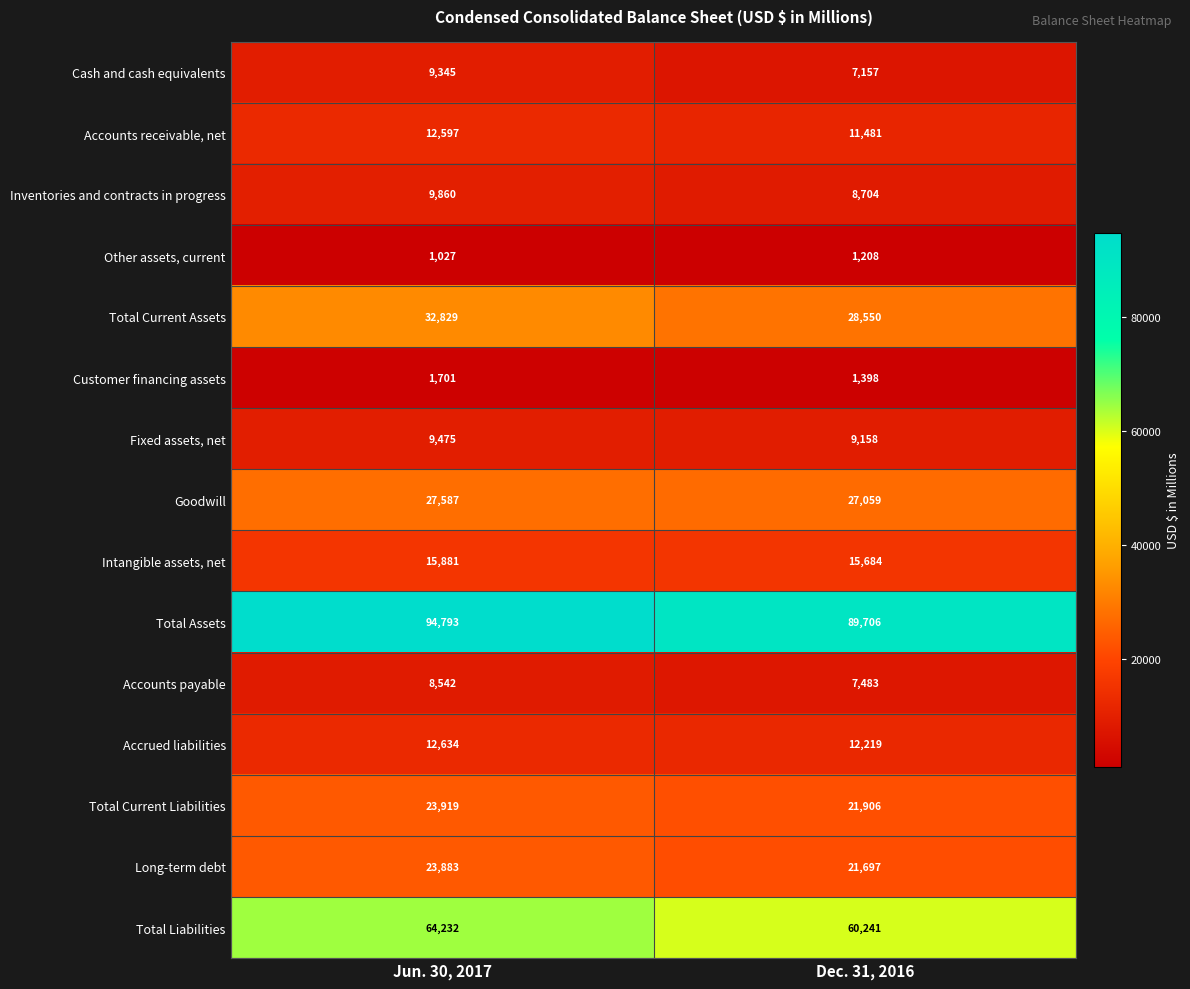

At Dec. 31, 2016, list the series in order from largest to smallest.

Total Assets, Total Liabilities, Total Current Assets, Goodwill, Total Current Liabilities, Long-term debt, Intangible assets, net, Accrued liabilities, Accounts receivable, net, Fixed assets, net, Inventories and contracts in progress, Accounts payable, Cash and cash equivalents, Customer financing assets, Other assets, current